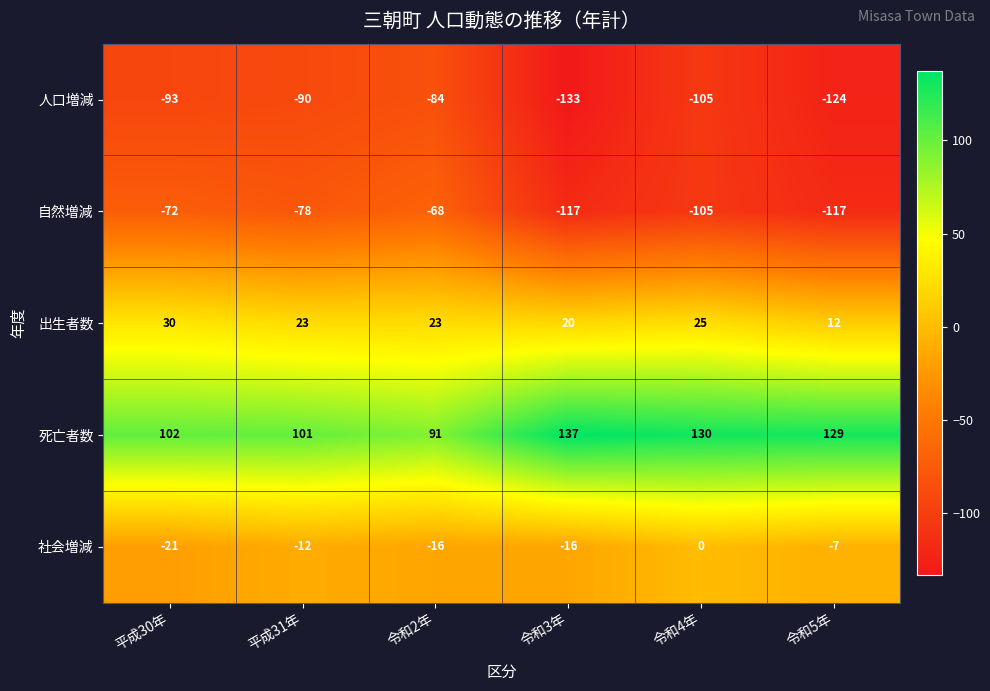

How many values in the 社会増減 series exceed -12?

2